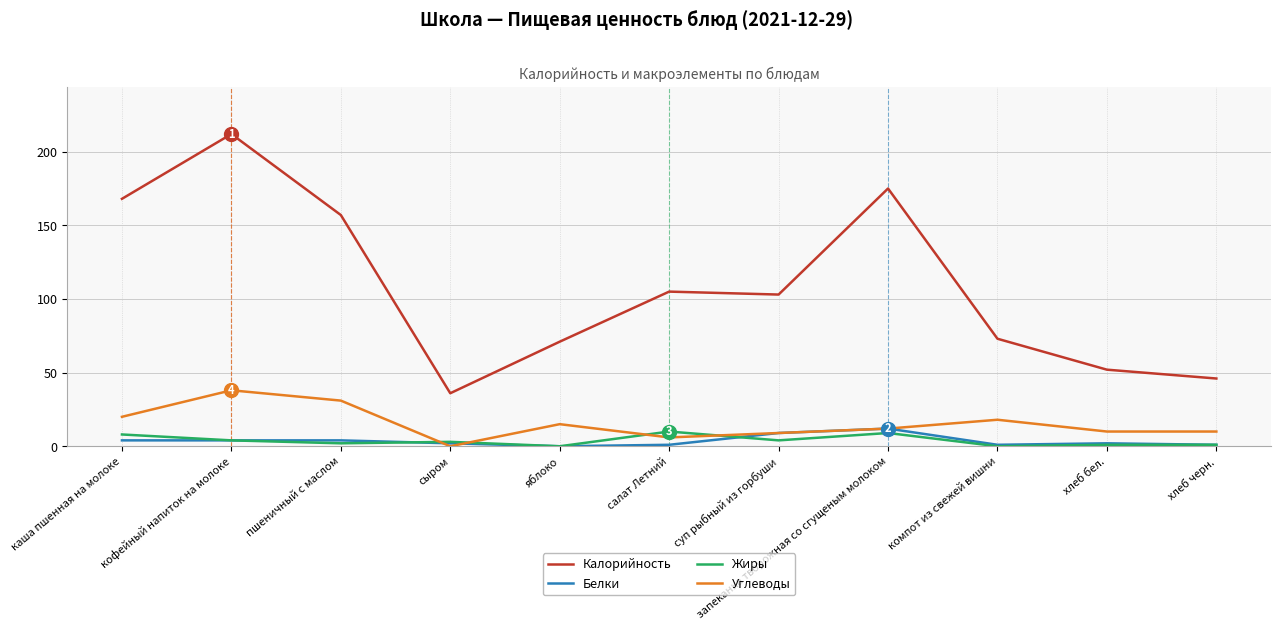

True or false: Углеводы and Калорийность intersect in this chart.

False